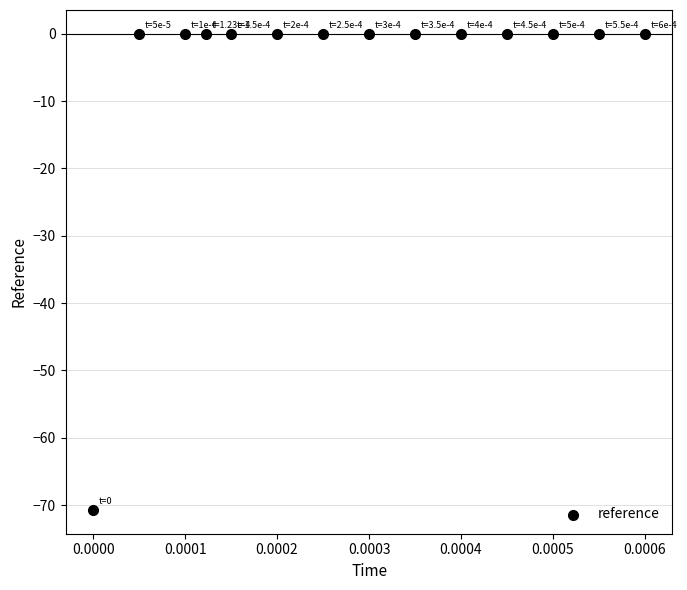

What is the range of Y values (max minus min)?

70.7